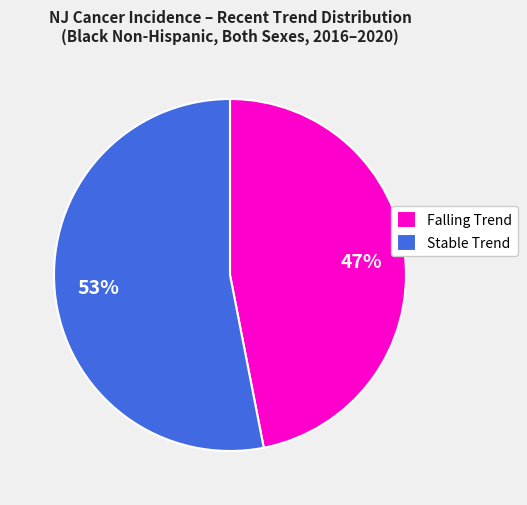

Does Stable Trend account for over 50% of the chart?

Yes